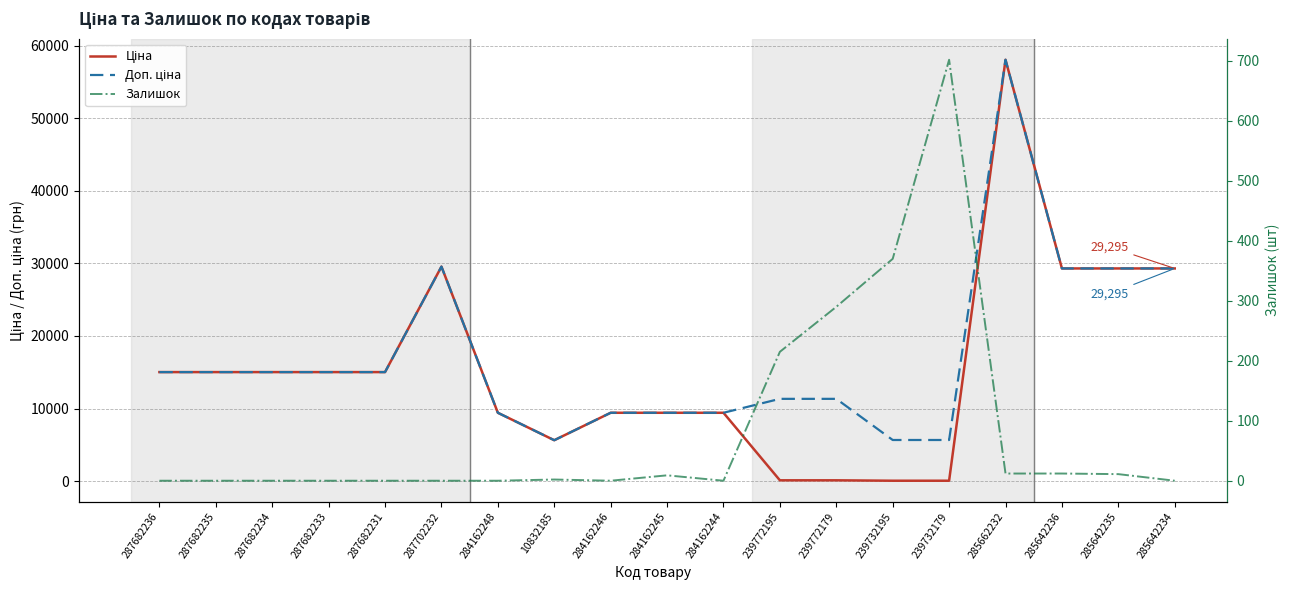

What is the sum of all Залишок values?

1623.0